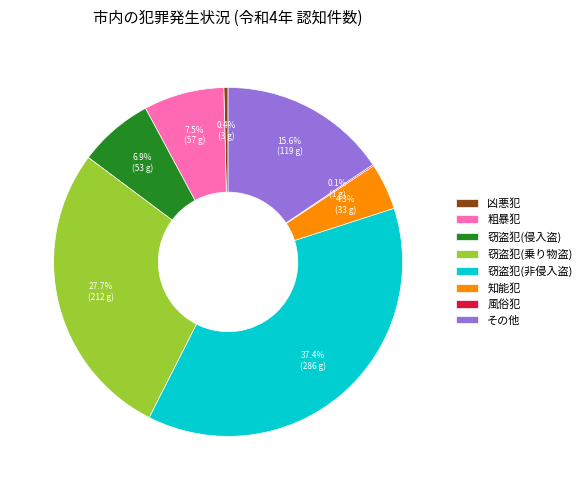

Is その他 the majority of the pie?

No